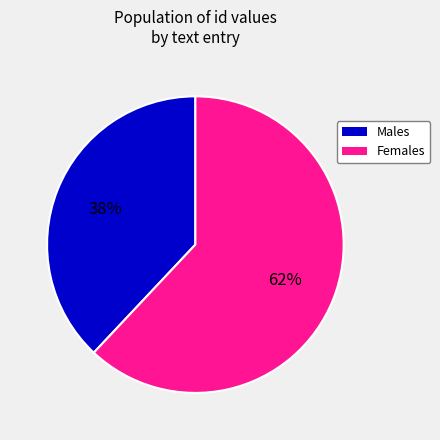

What is the ratio of the value at Males to the value at Females?

0.6